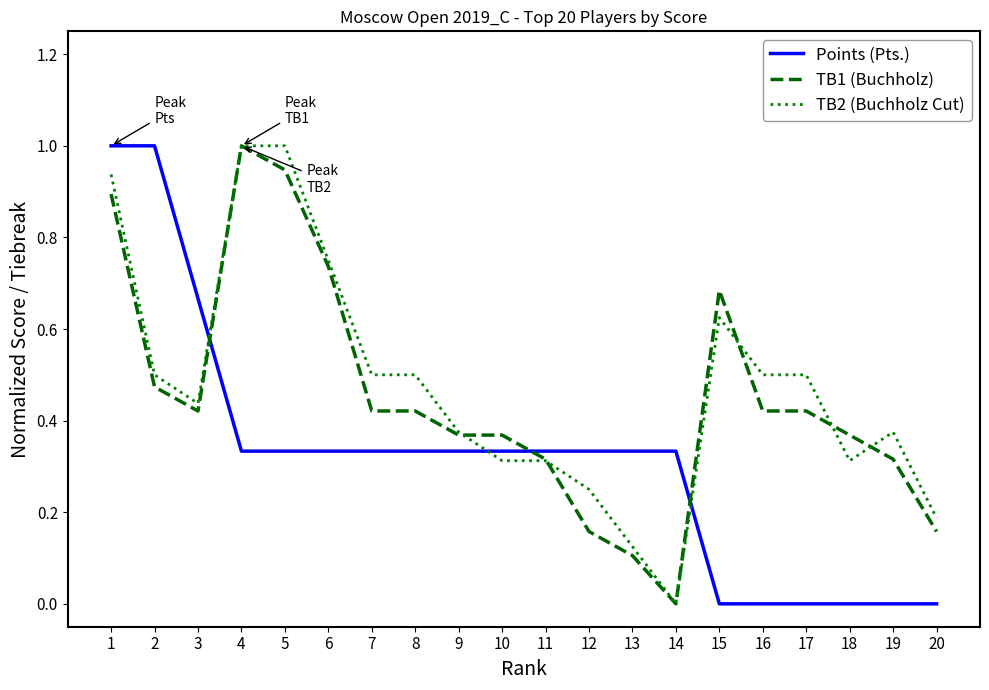

Does the chart have visible grid lines?

No